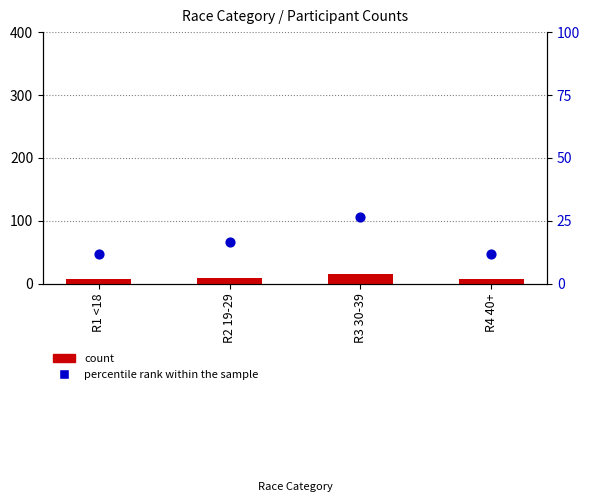

Which series contains the lowest Y value?

count